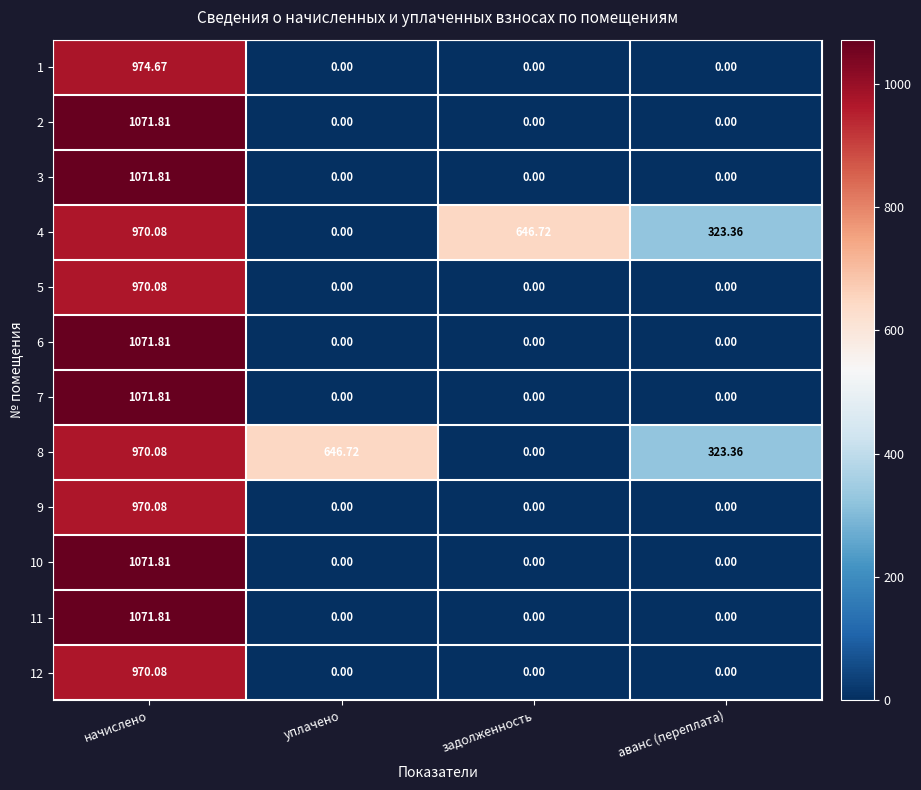

Which category has the highest value in the 2 series?

начислено